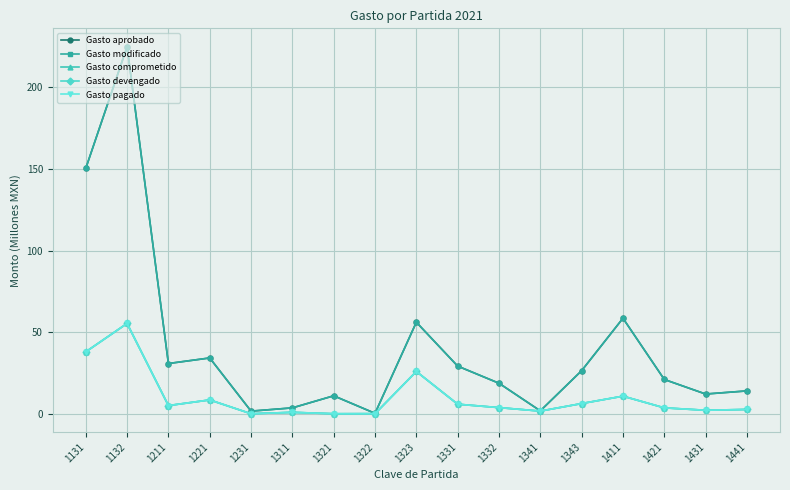

At which category does Gasto comprometido reach its first local valley?

1211